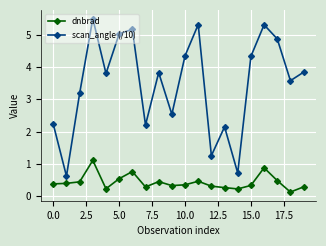

Which series has the widest spread of values?

scan_angle (/10)